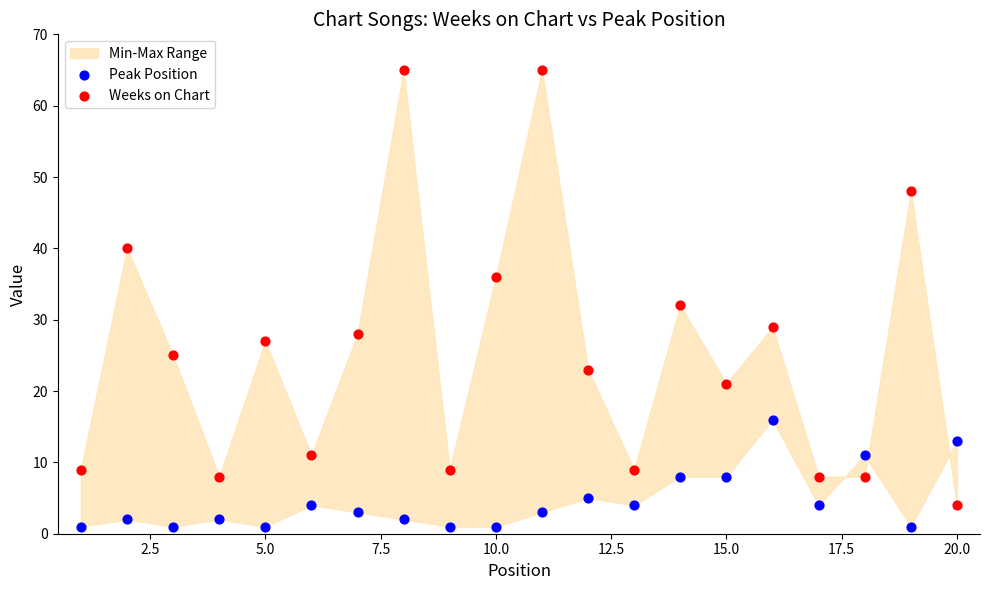

Which series has the largest Y range (max minus min)?

Weeks on Chart